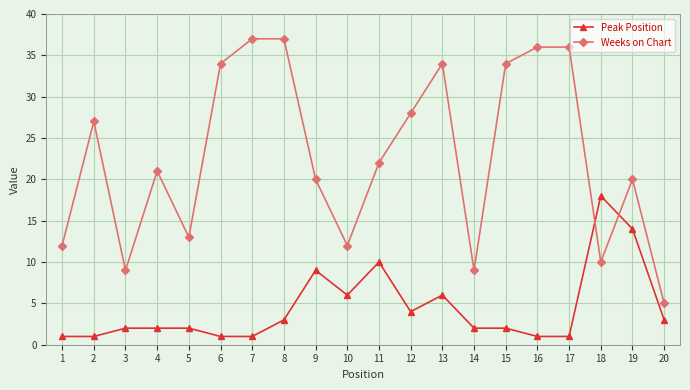

What is the greatest value displayed?

37